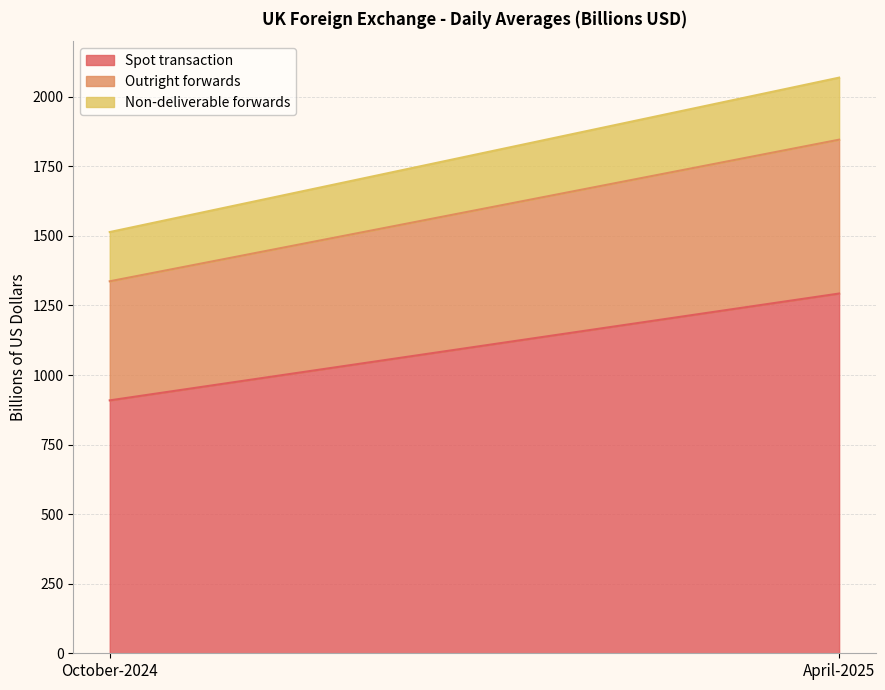

Reading left to right, what are all the values shown in this chart?

Spot transaction: October-2024=909	April-2025=1293
Outright forwards: October-2024=428	April-2025=553
Non-deliverable forwards: October-2024=177	April-2025=223